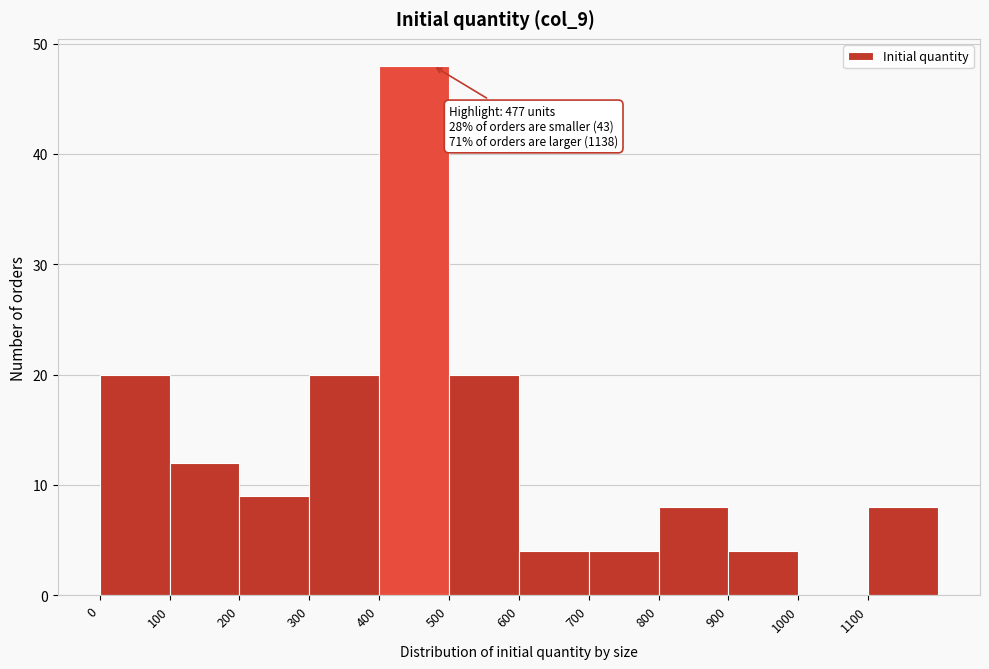

Which range on the x-axis has the tallest bar?

400 to 500